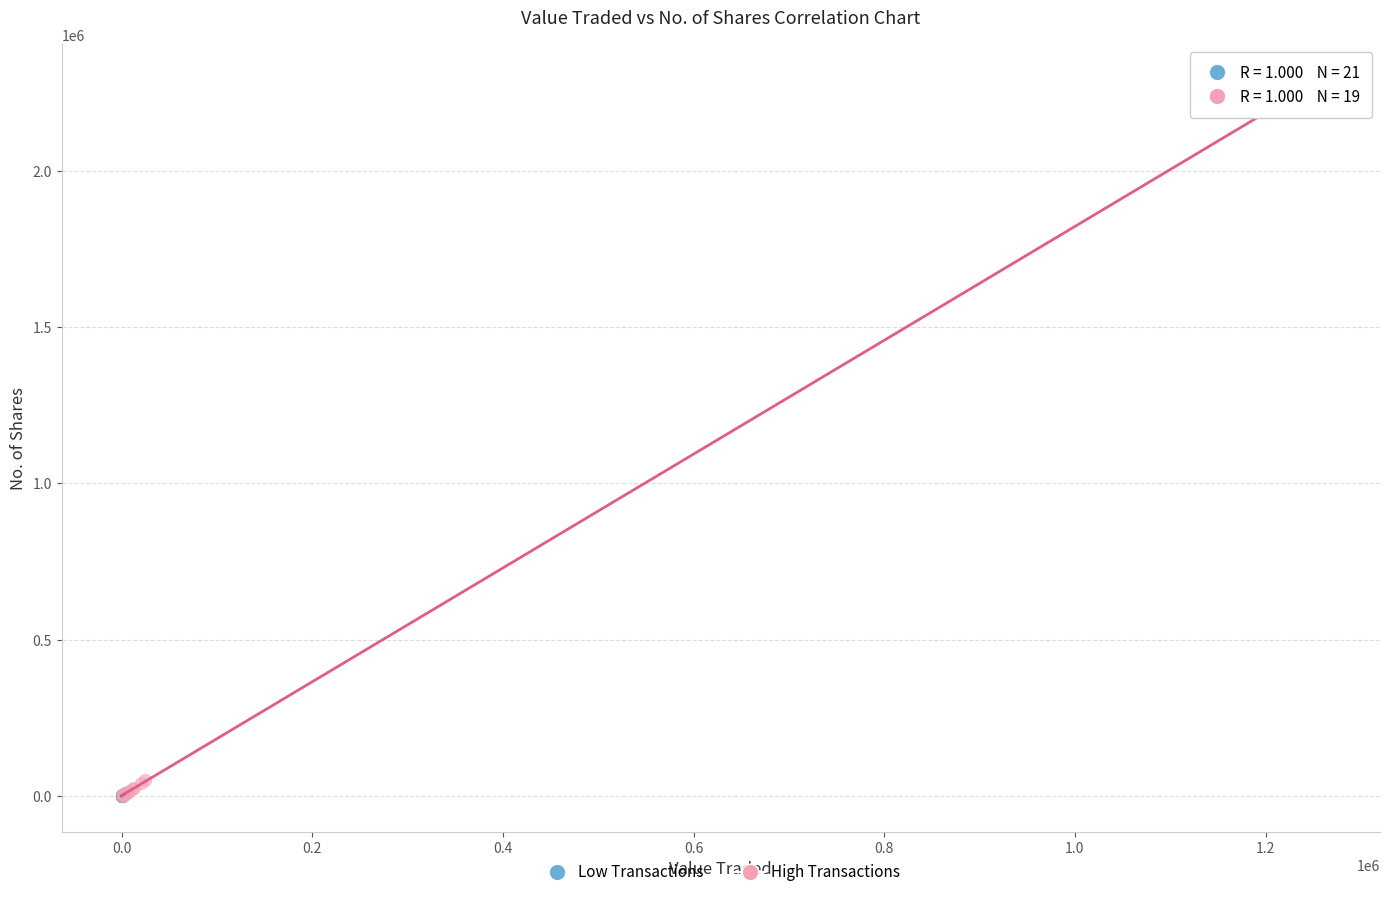

Which series has the largest Y range (max minus min)?

High Transactions